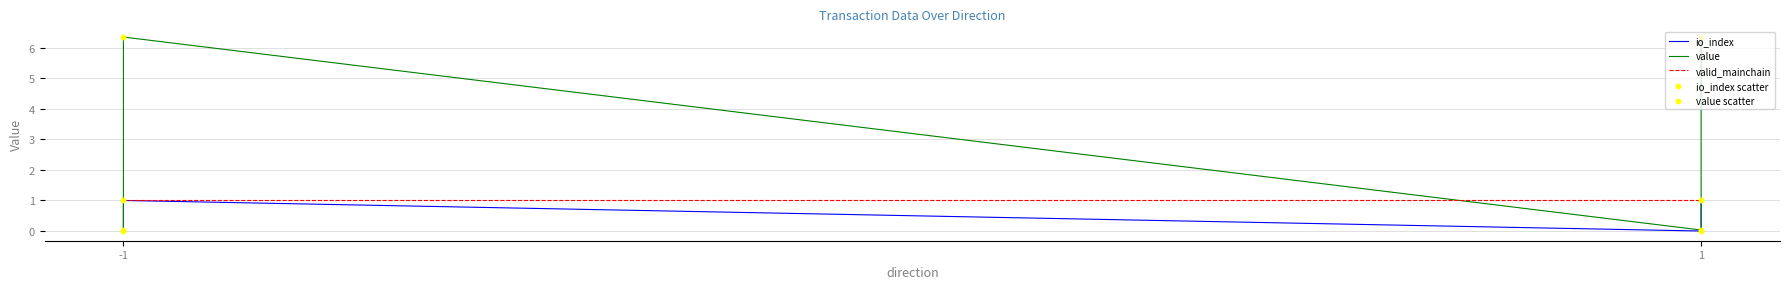

At how many categories does at least one series exceed 5?

2